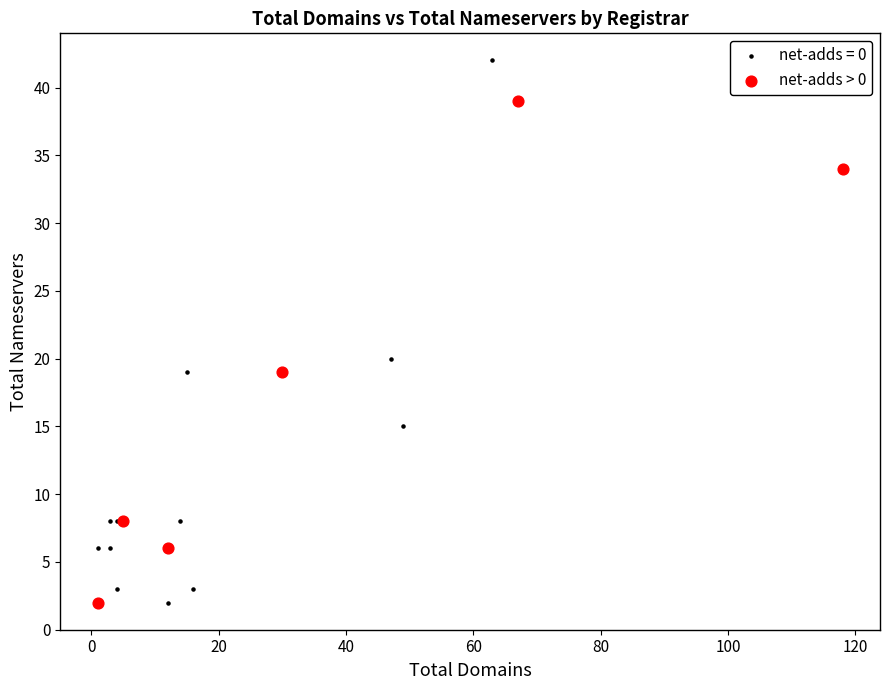

Which series reaches the maximum Y coordinate?

net-adds = 0